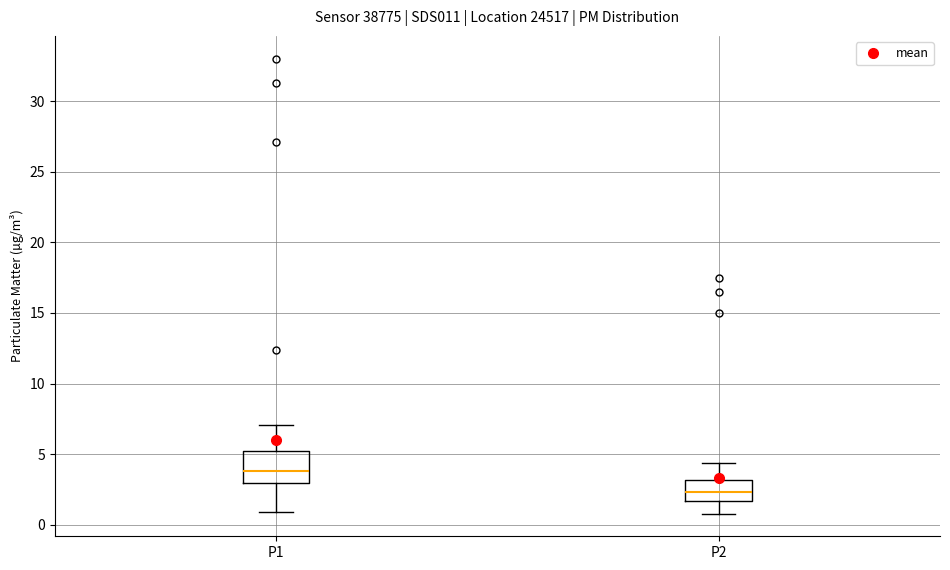

Which box is the tallest, from its lower edge to its upper edge?

P1